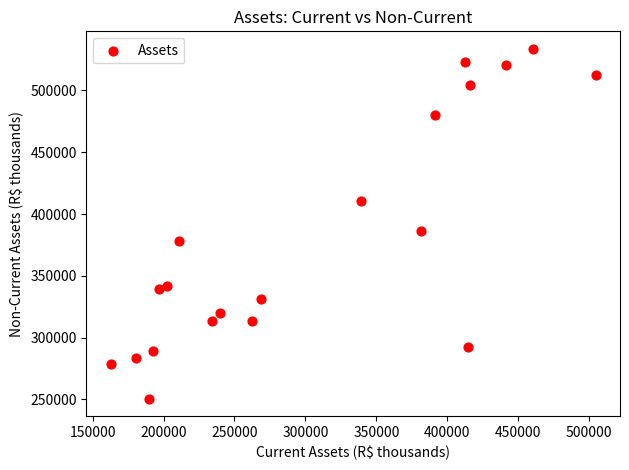

What Y value in the scatter plot is closest to 392151?

386379.2